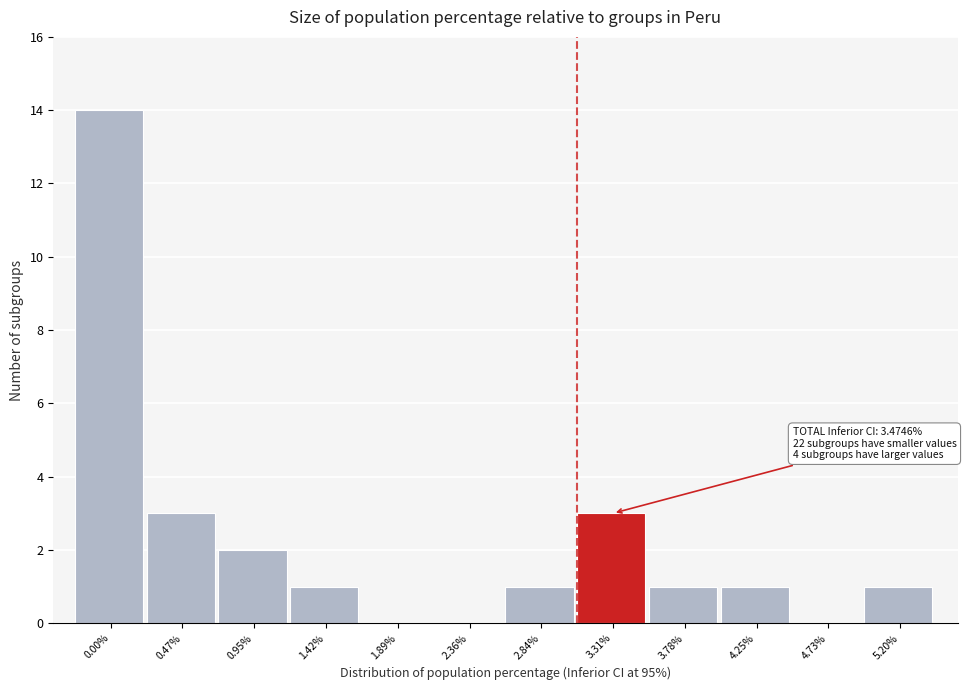

Reading right to left, extract all data points from this chart.

5.20%=1	4.73%=0	4.25%=1	3.78%=1	3.31%=3	2.84%=1	2.36%=0	1.89%=0	1.42%=1	0.95%=2	0.47%=3	0.00%=14